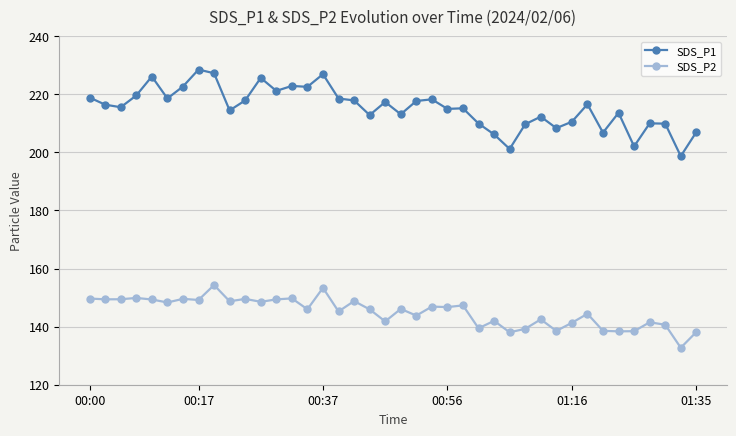

Rank the series by their maximum value, from highest to lowest.

SDS_P1, SDS_P2